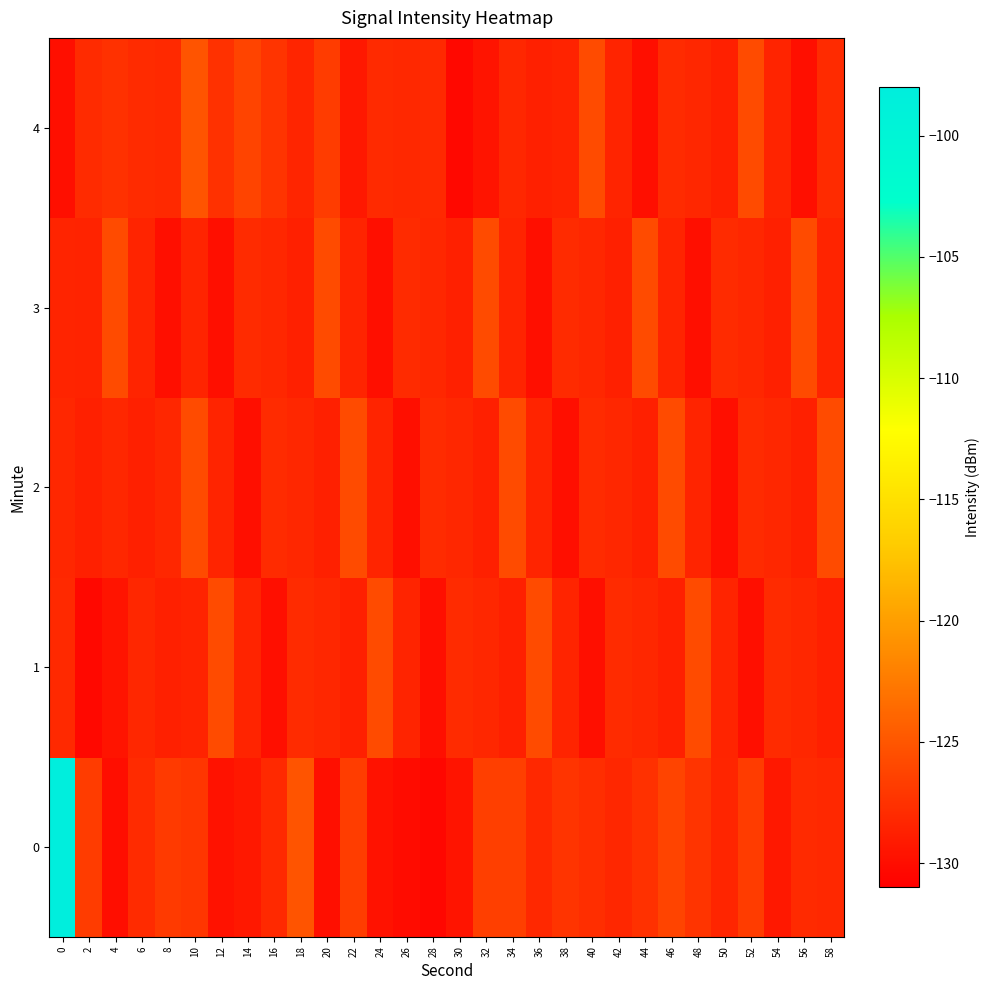

Rank the series by their maximum value, from lowest to highest.

row_1, row_2, row_3, row_4, row_0